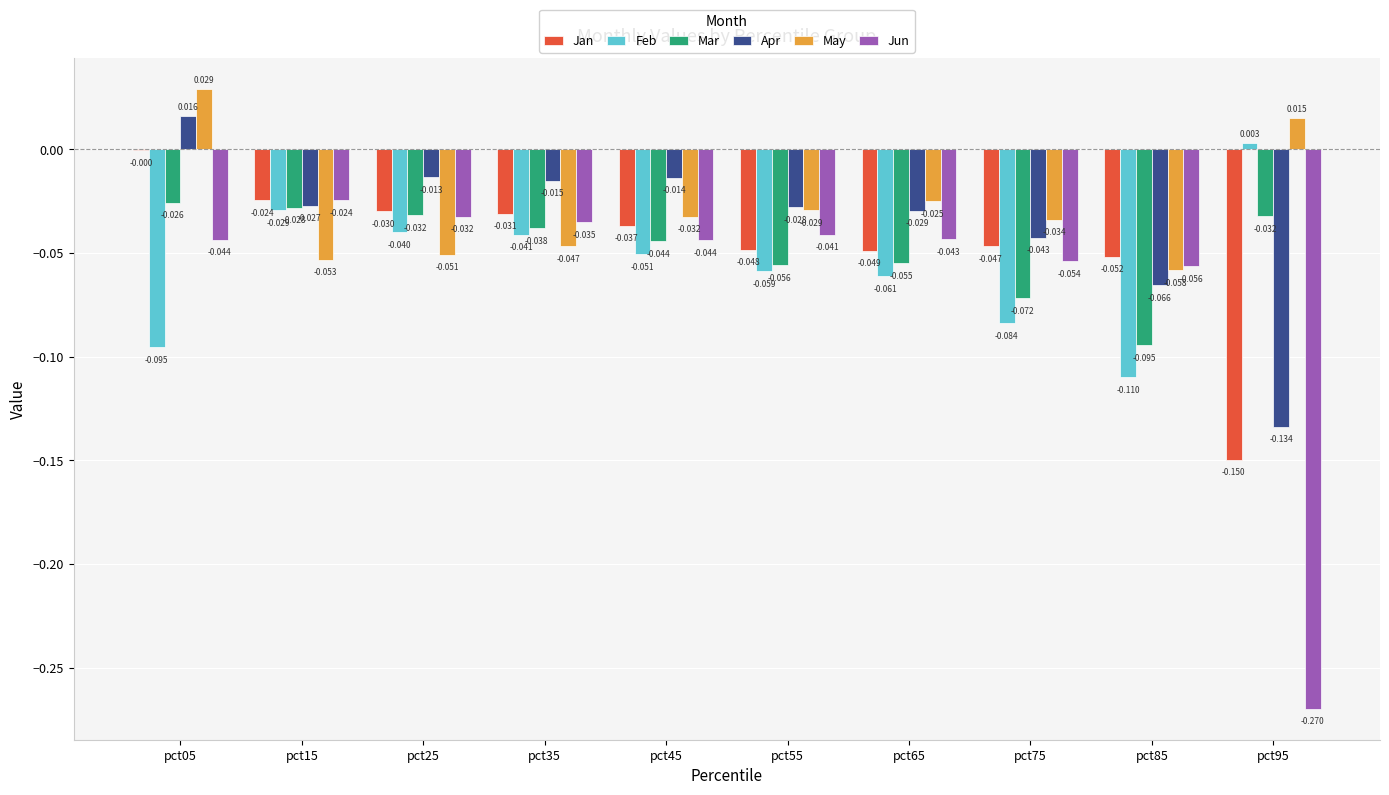

What is the total value across all series at pct95?

-0.6